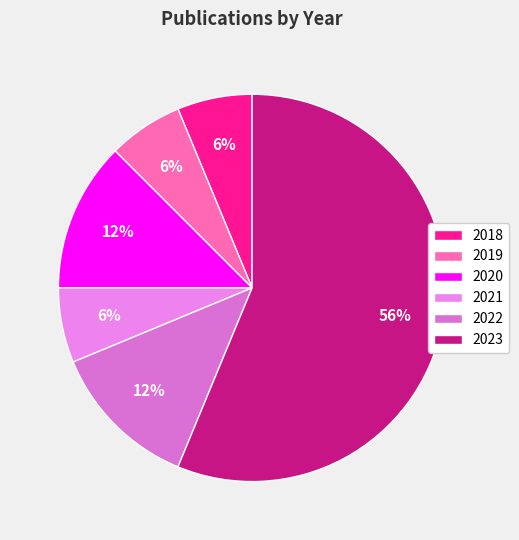

Which category has the biggest portion of the pie?

2023